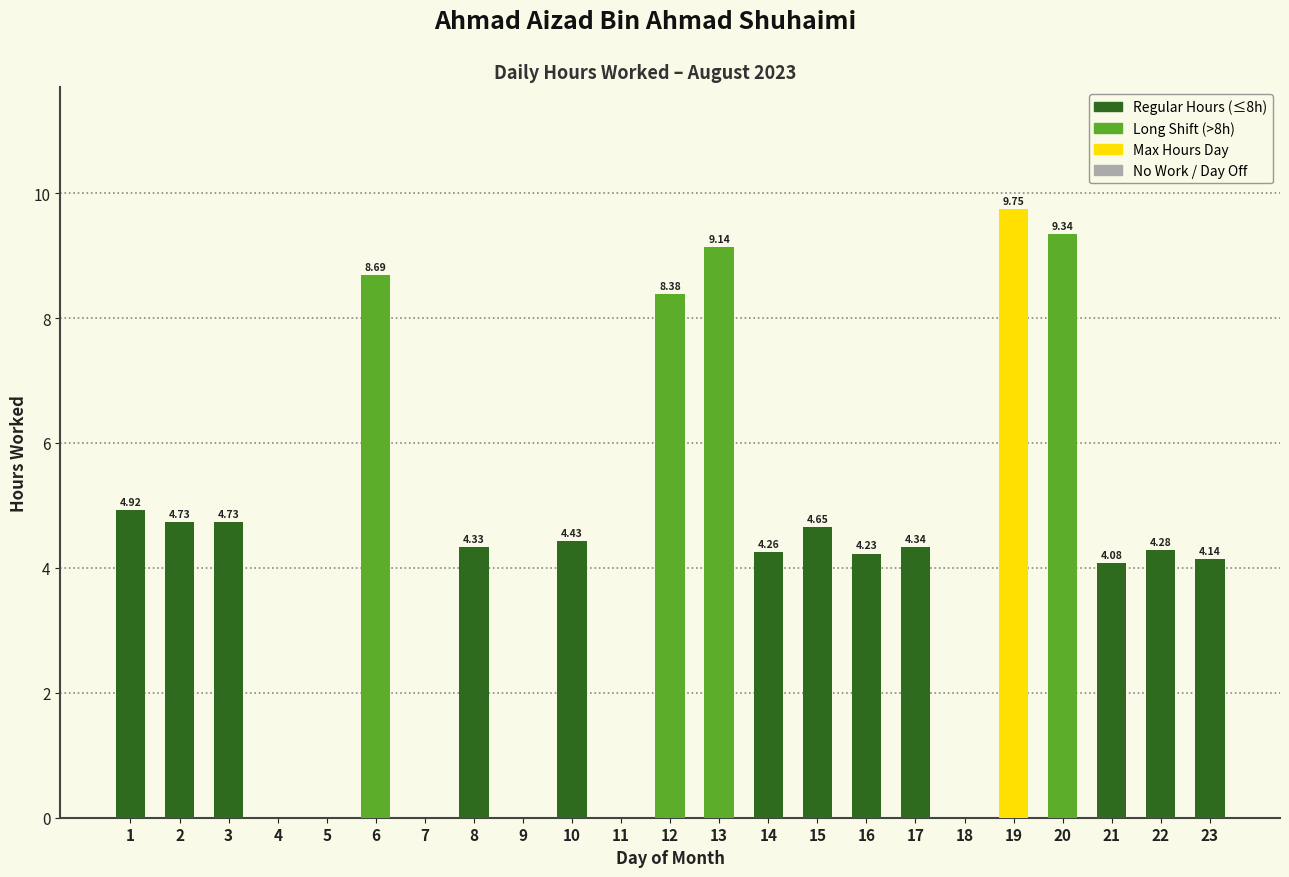

How many data points does each series have?

23